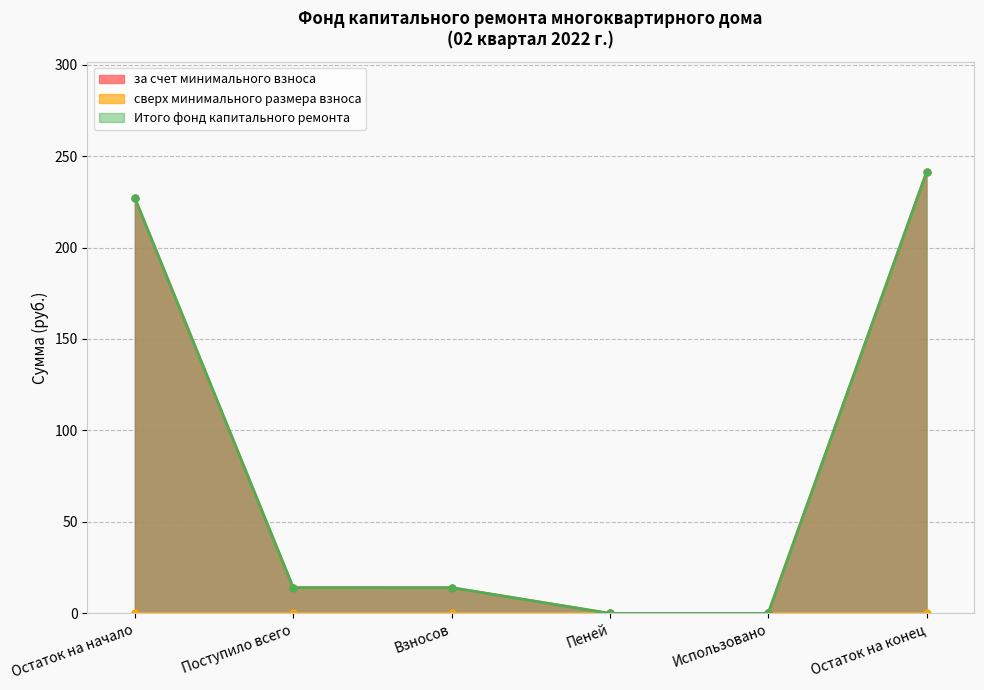

True or false: Итого фонд капитального ремонта and за счет минимального взноса cross at least once.

False